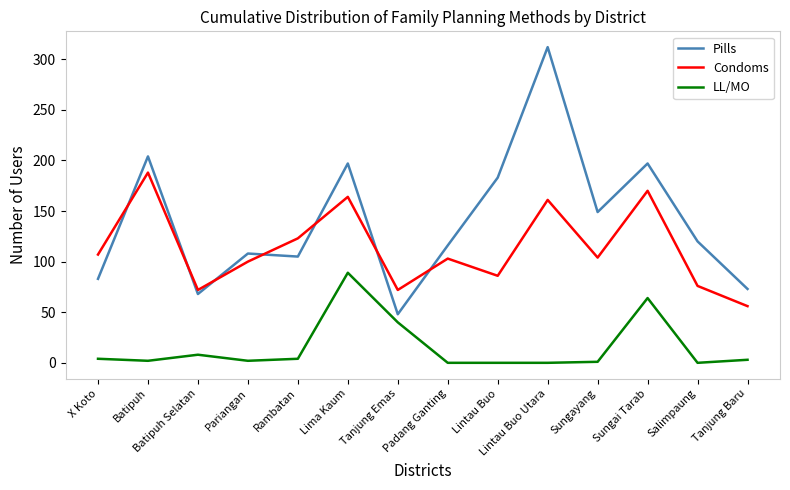

List the series in order of their peak value, highest first.

Pills, Condoms, LL/MO